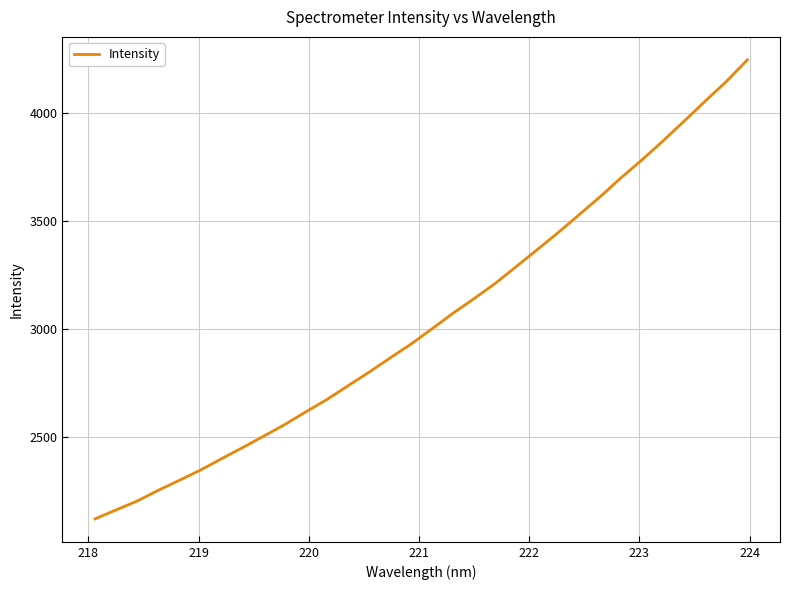

What is the greatest value displayed?

4247.5